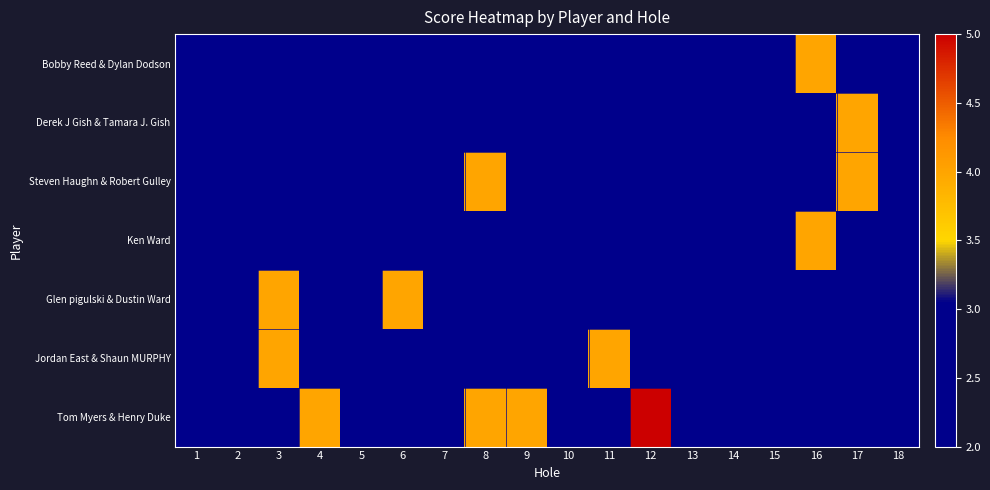

At how many categories does at least one series exceed 2?

18